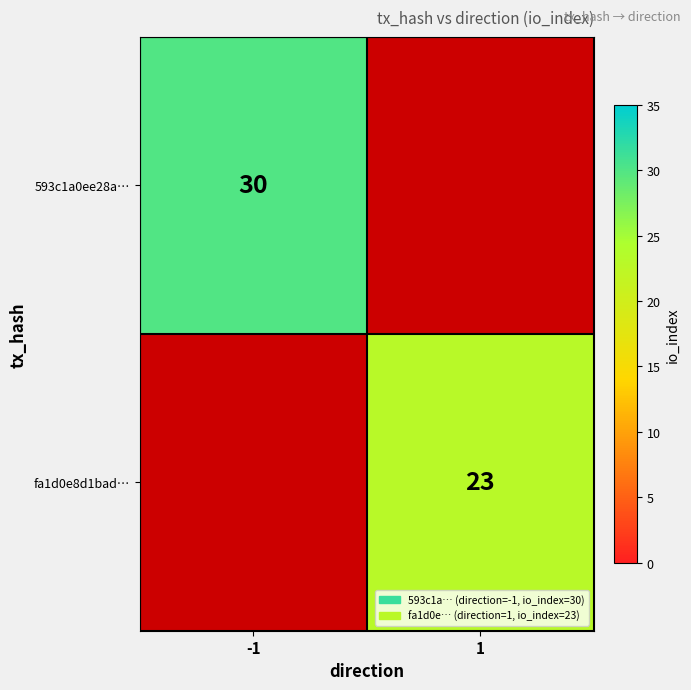

True or false: 593c1a0ee28a… has a value of 7 at -1.

False